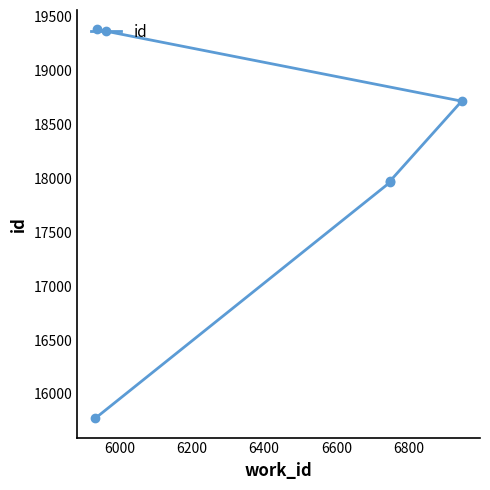

Count the number of categories in the chart.

5